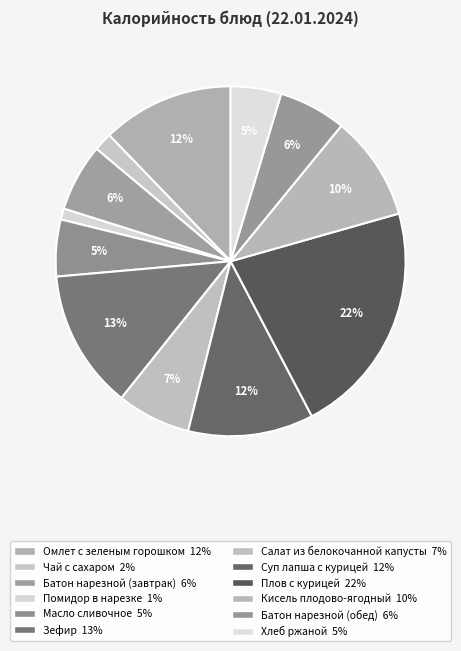

Is it true that Масло сливочное is 5% of the pie?

True